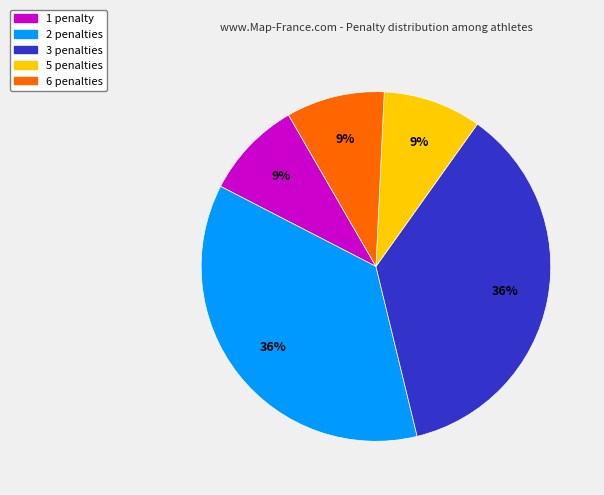

The 6 penalties slice represents 9% of the pie. True or false?

True